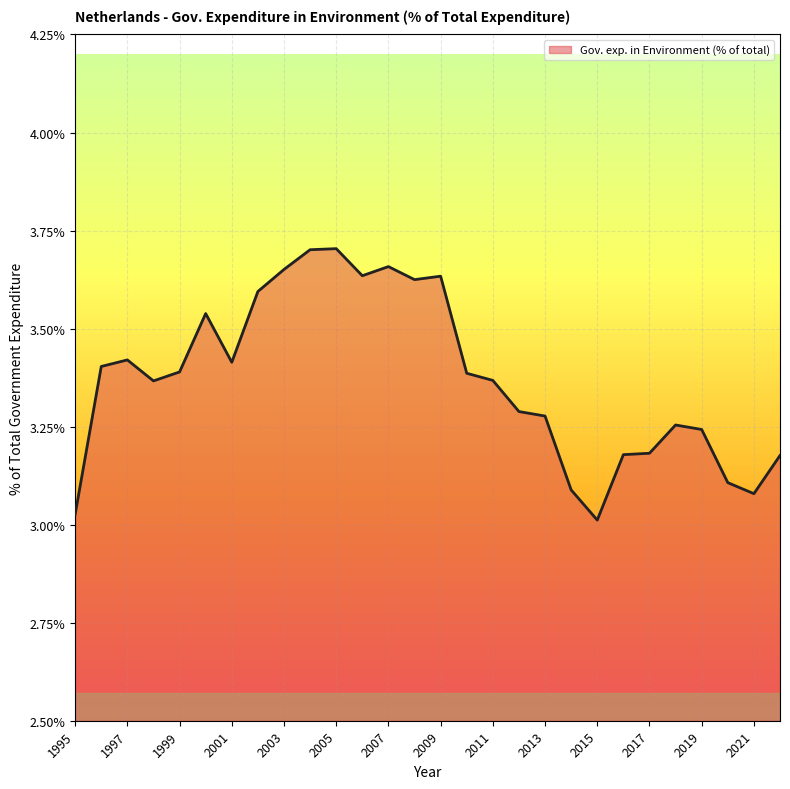

How many lines are shown in the chart?

1